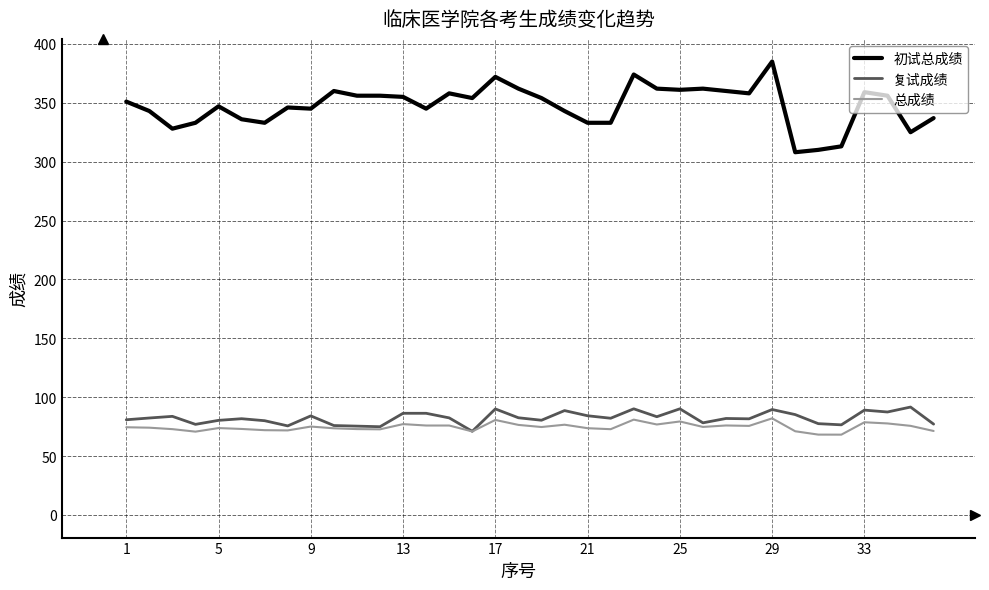

True or false: 初试总成绩 and 总成绩 intersect in this chart.

False